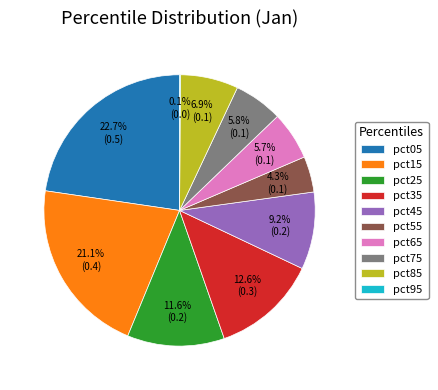

Does pct25 represent more than half of the total?

No